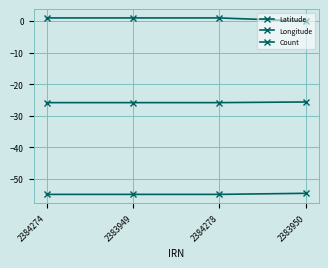

How many lines are shown in the chart?

3